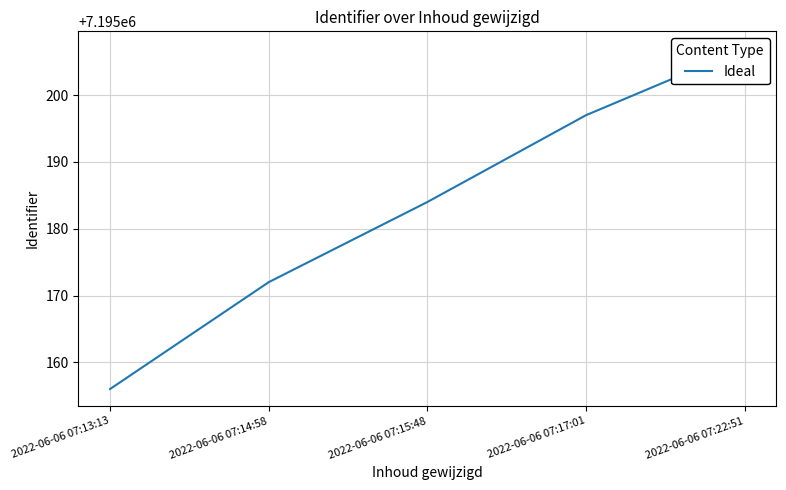

What is the label of the 4th point from the left?

2022-06-06 07:17:01